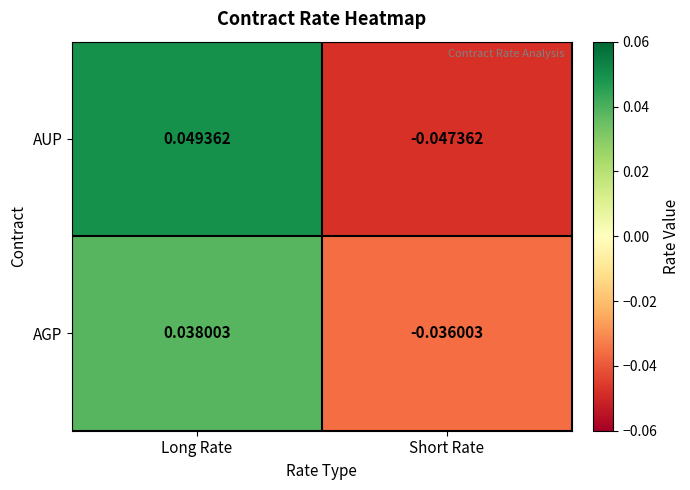

Is the value of AUP at Short Rate greater than the value of AGP at Long Rate?

No